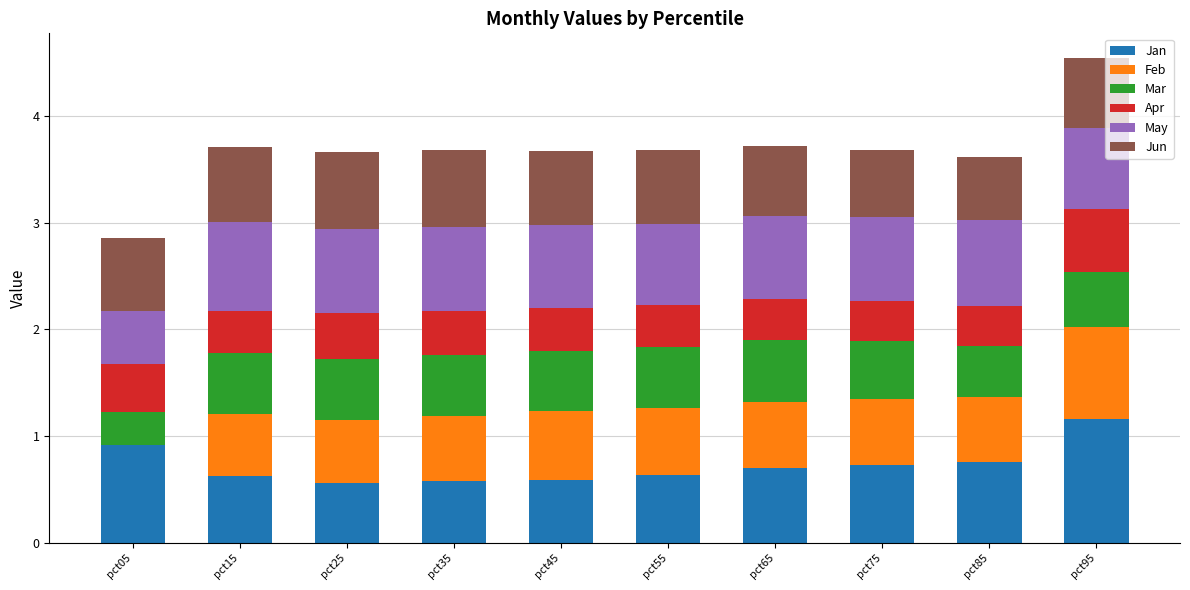

Read the Jan value at pct25.

0.6